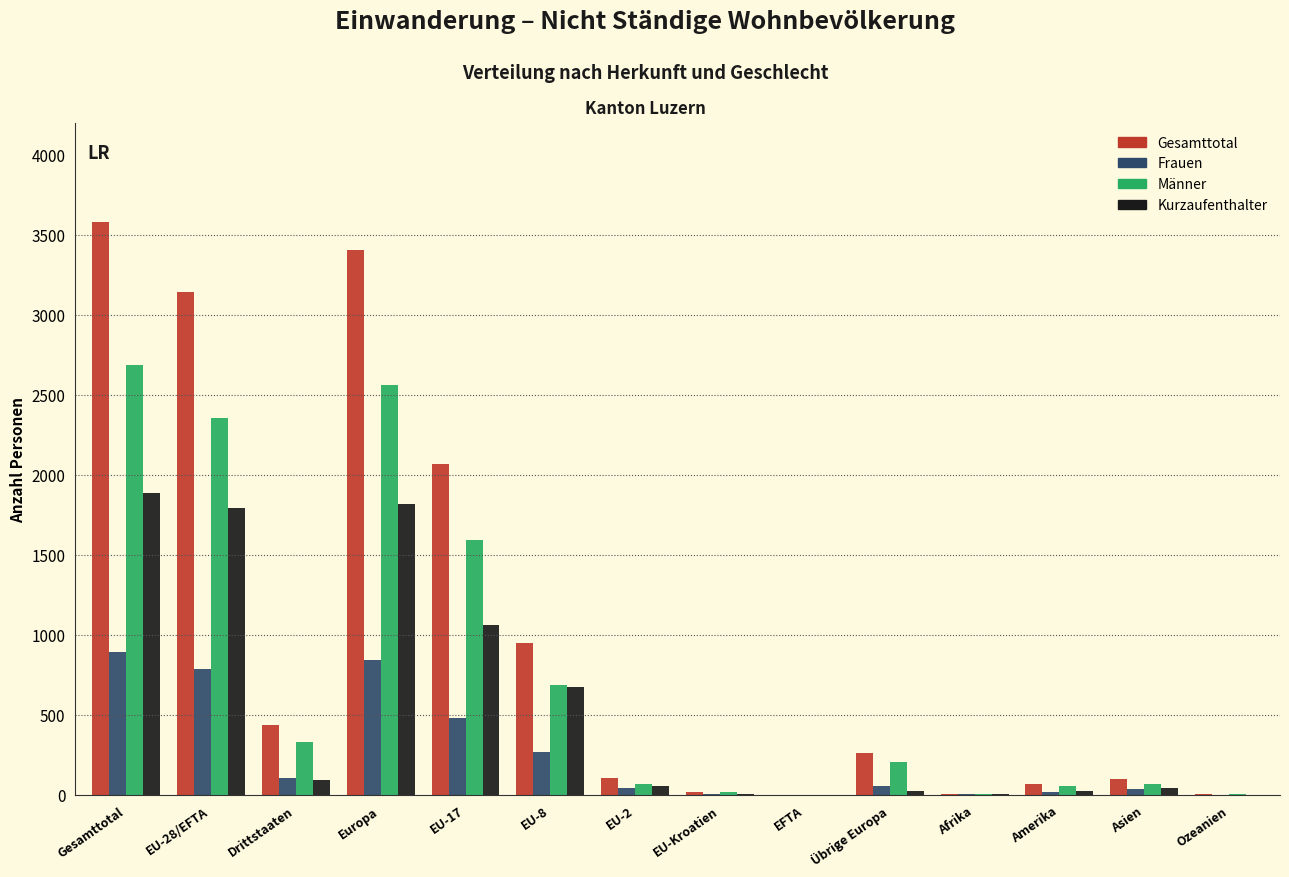

What is the total value across all series at Gesamttotal?

9051